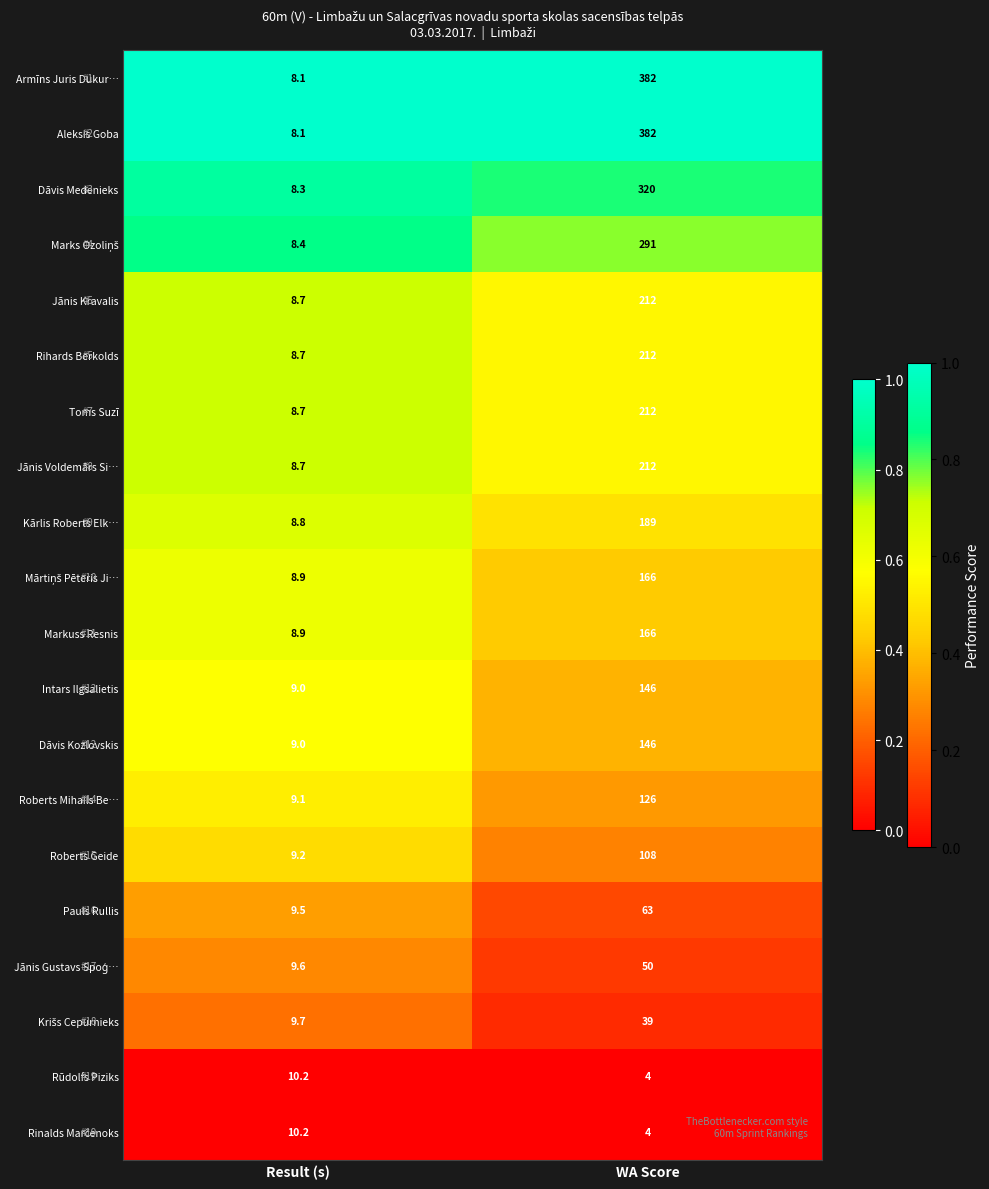

What is the spread (max minus min) of values at Result (s)?

2.1